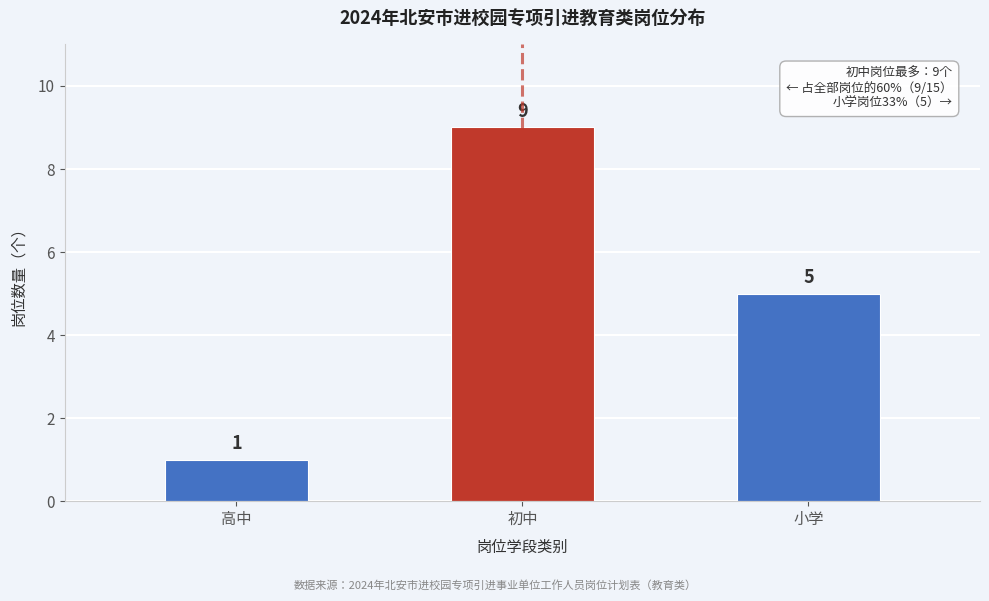

Reading left to right, extract all data points from this chart.

高中=1	初中=9	小学=5